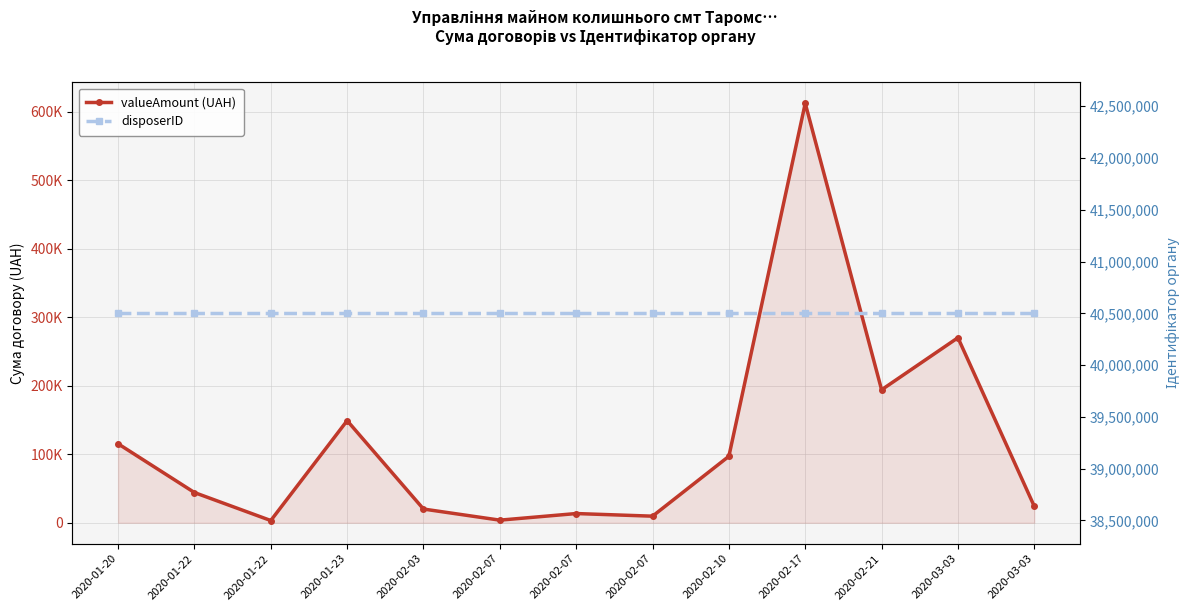

The value of valueAmount (UAH) at 2020-02-03 is 20000.0. True or false?

True